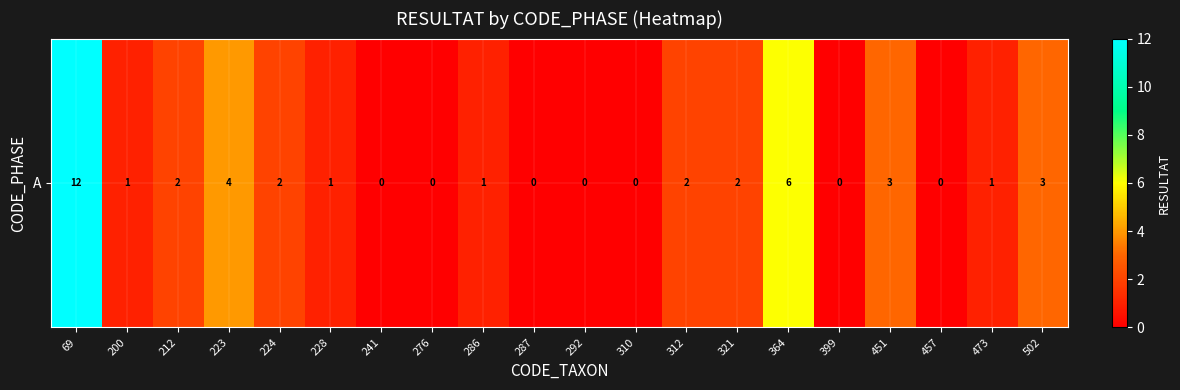

What is the change in value from 69 to 287?

-12